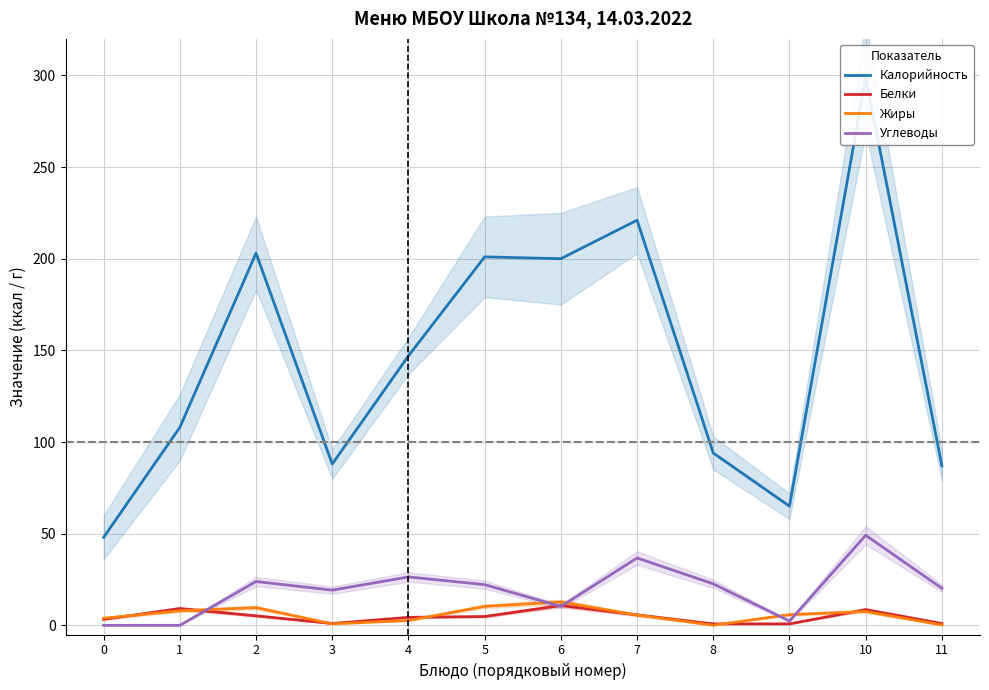

Between which two adjacent categories do Белки and Жиры first intersect?

0 and 1